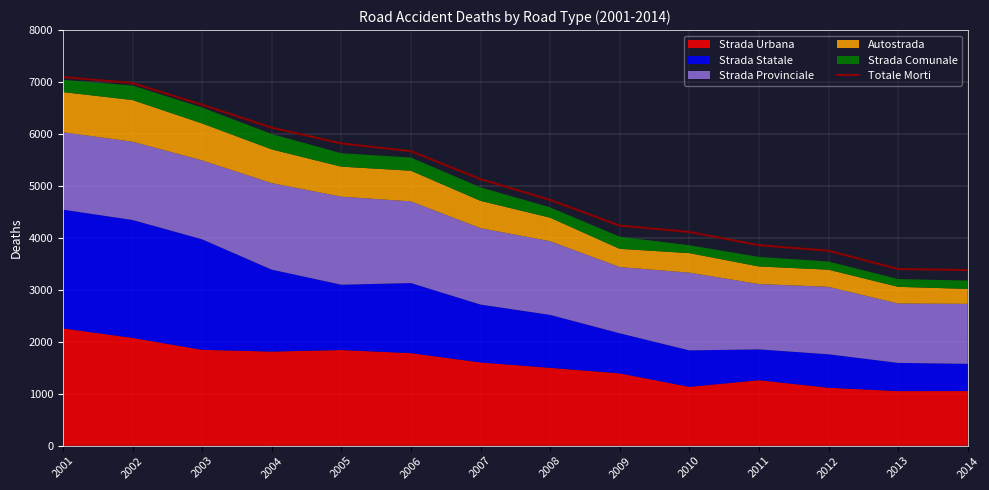

Which has a higher value, 2005 or 2002?

2002